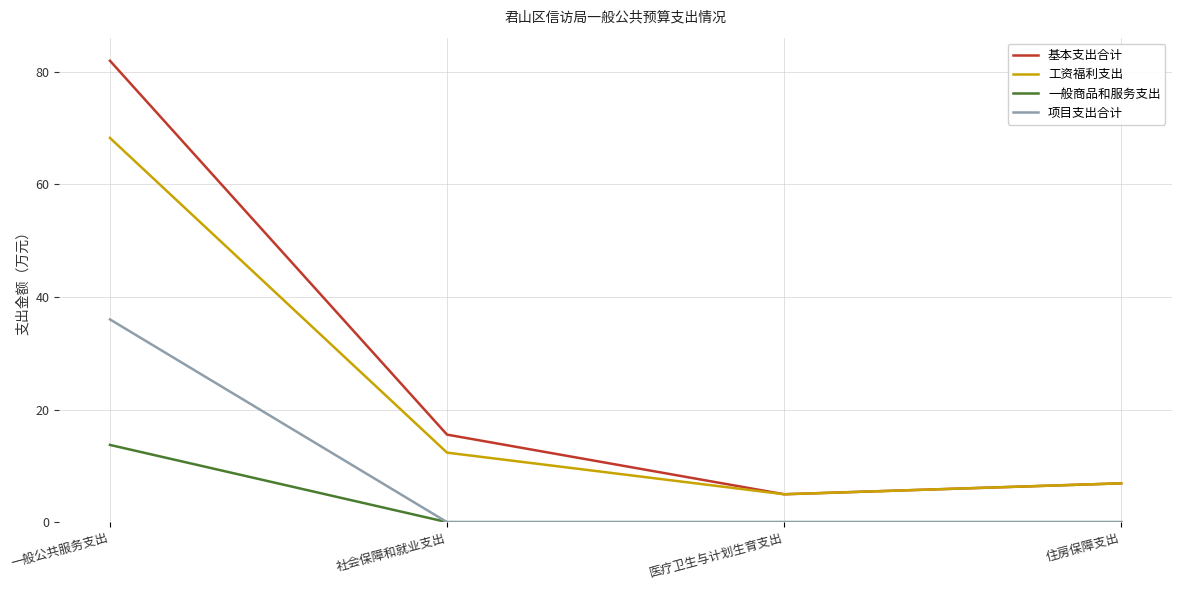

What is the average value of the 项目支出合计 series?

9.0